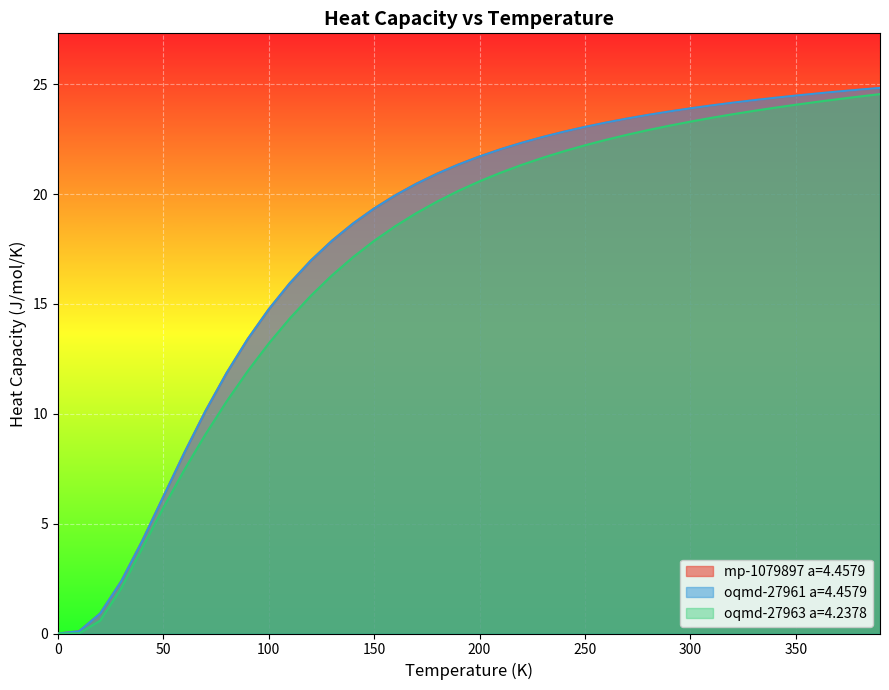

How many values in the mp-1079897 a=4.4579 series exceed 21?

21